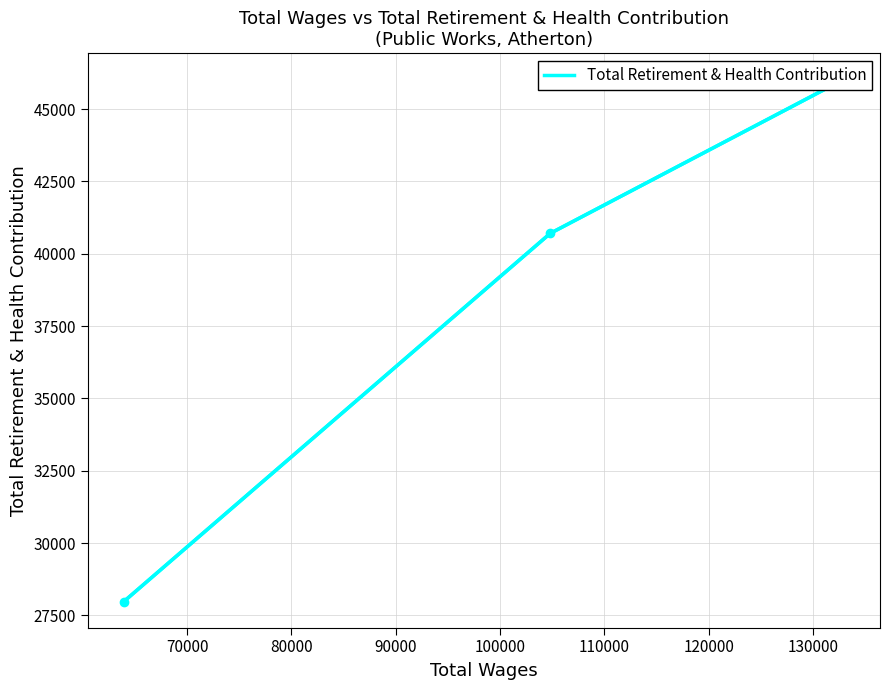

How many lines are shown in the chart?

1